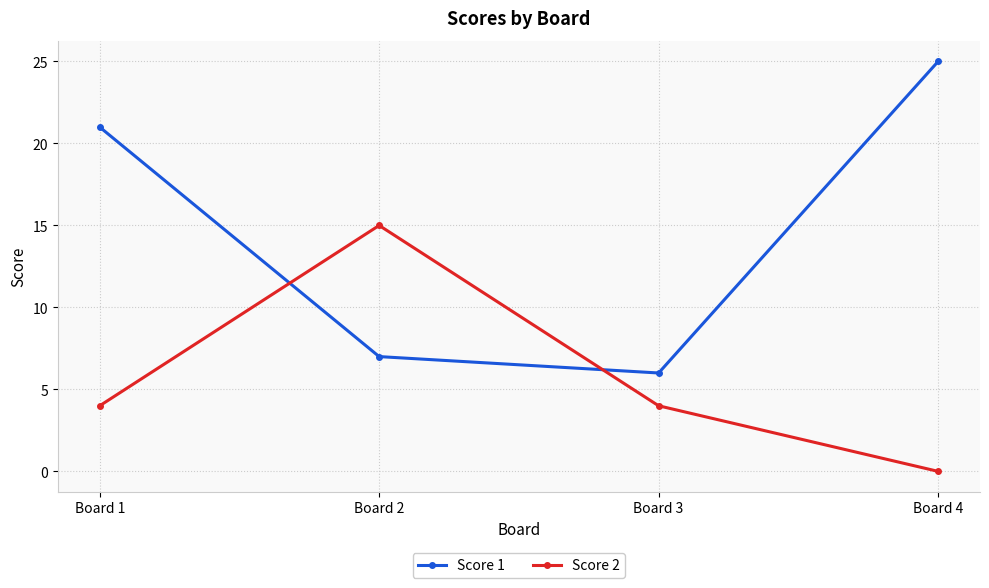

Is the value of Score 2 at Board 1 greater than the value of Score 1 at Board 4?

No